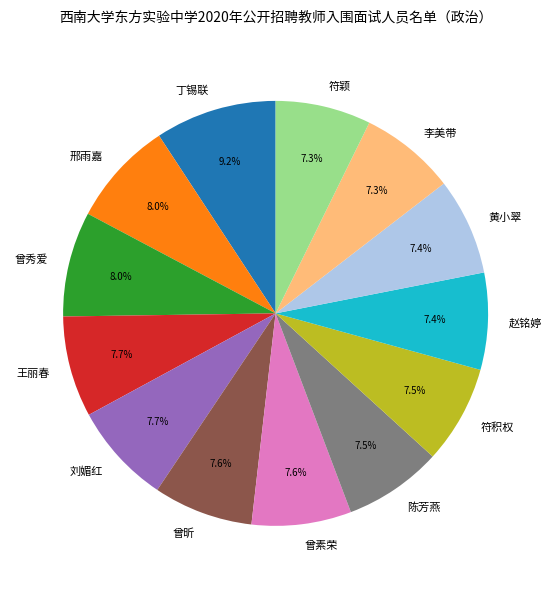

Does 曾秀爱 represent more than half of the total?

No